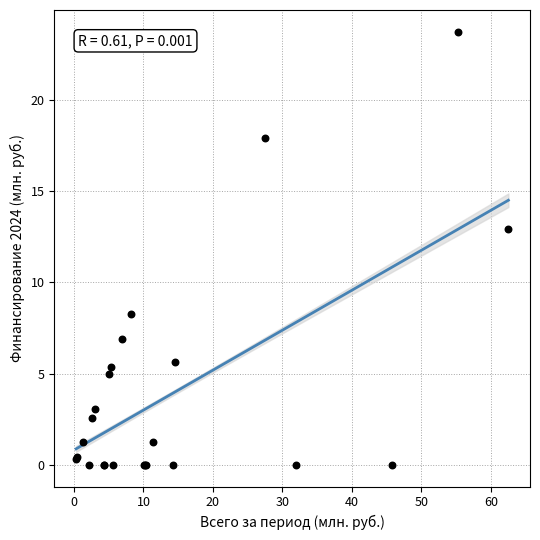

What Y value in the scatter plot is closest to 11?

12.9